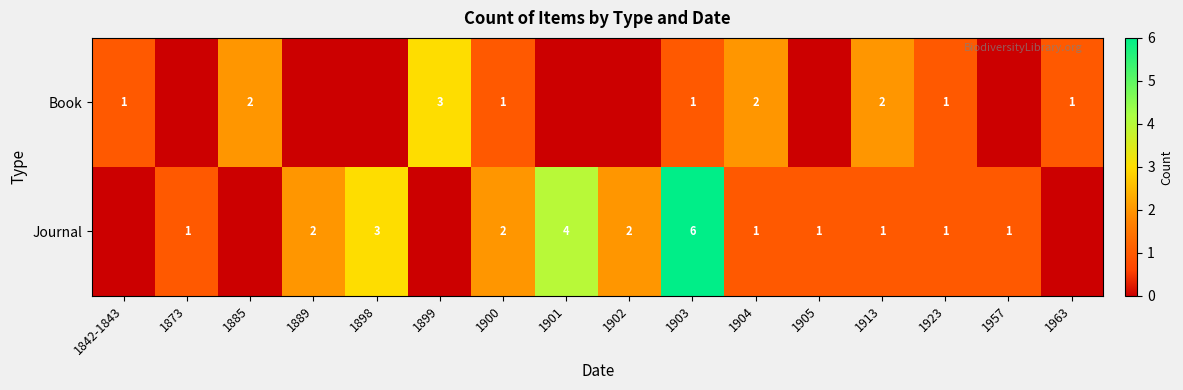

The value of Book at 1963 is 0. True or false?

False